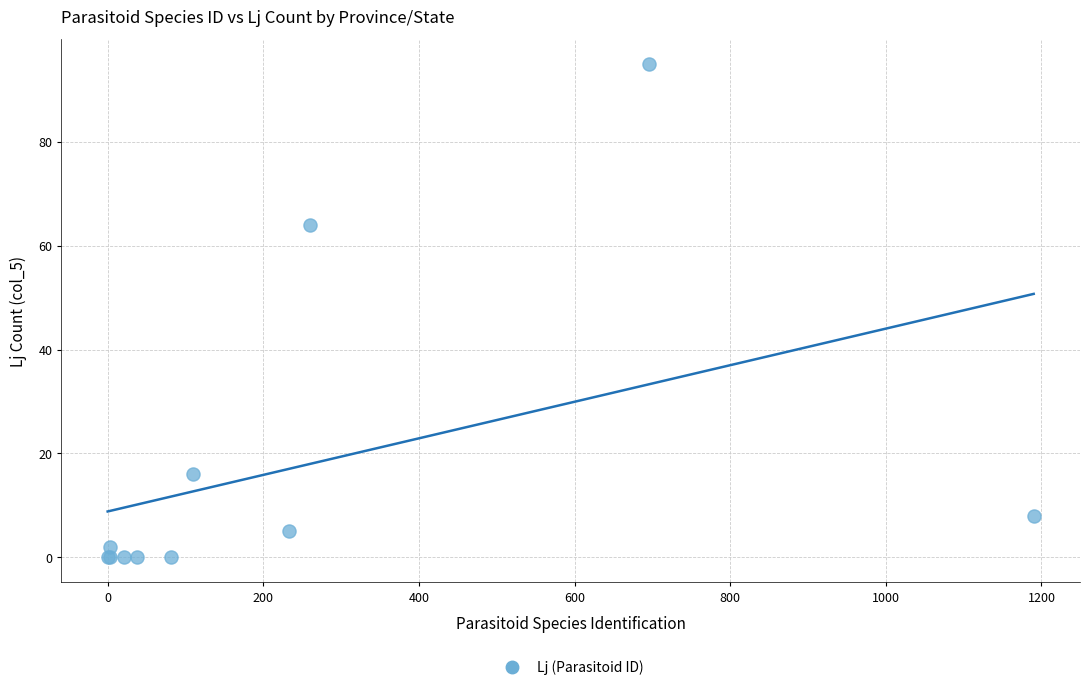

What Y value in the scatter plot is closest to 47?

64